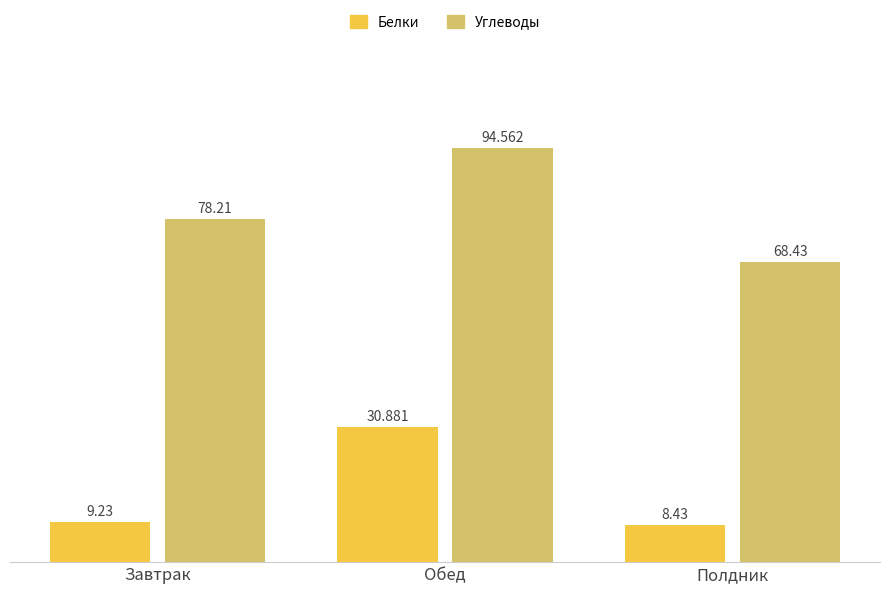

Which series has the largest total across all categories?

Углеводы